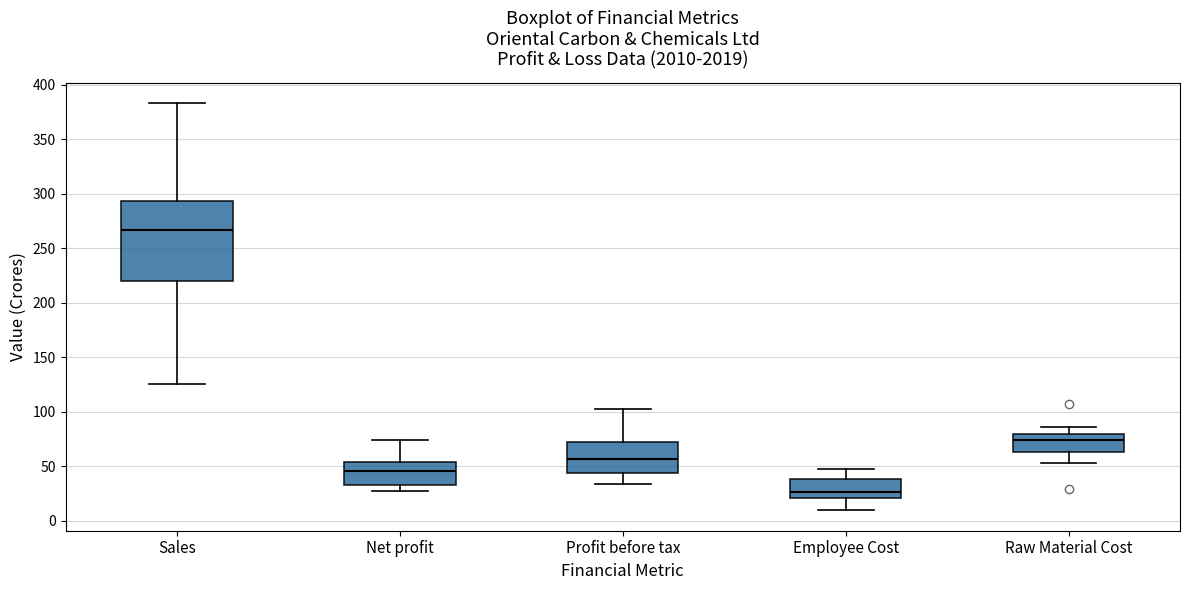

Which box's median line is the highest?

Sales